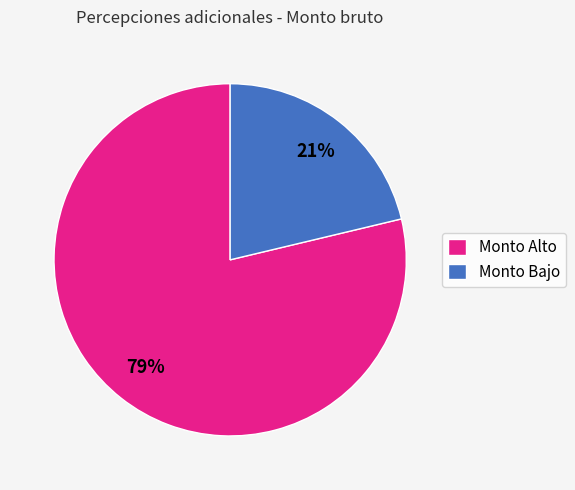

Combined, do Monto Alto and Monto Bajo account for over 50%?

Yes